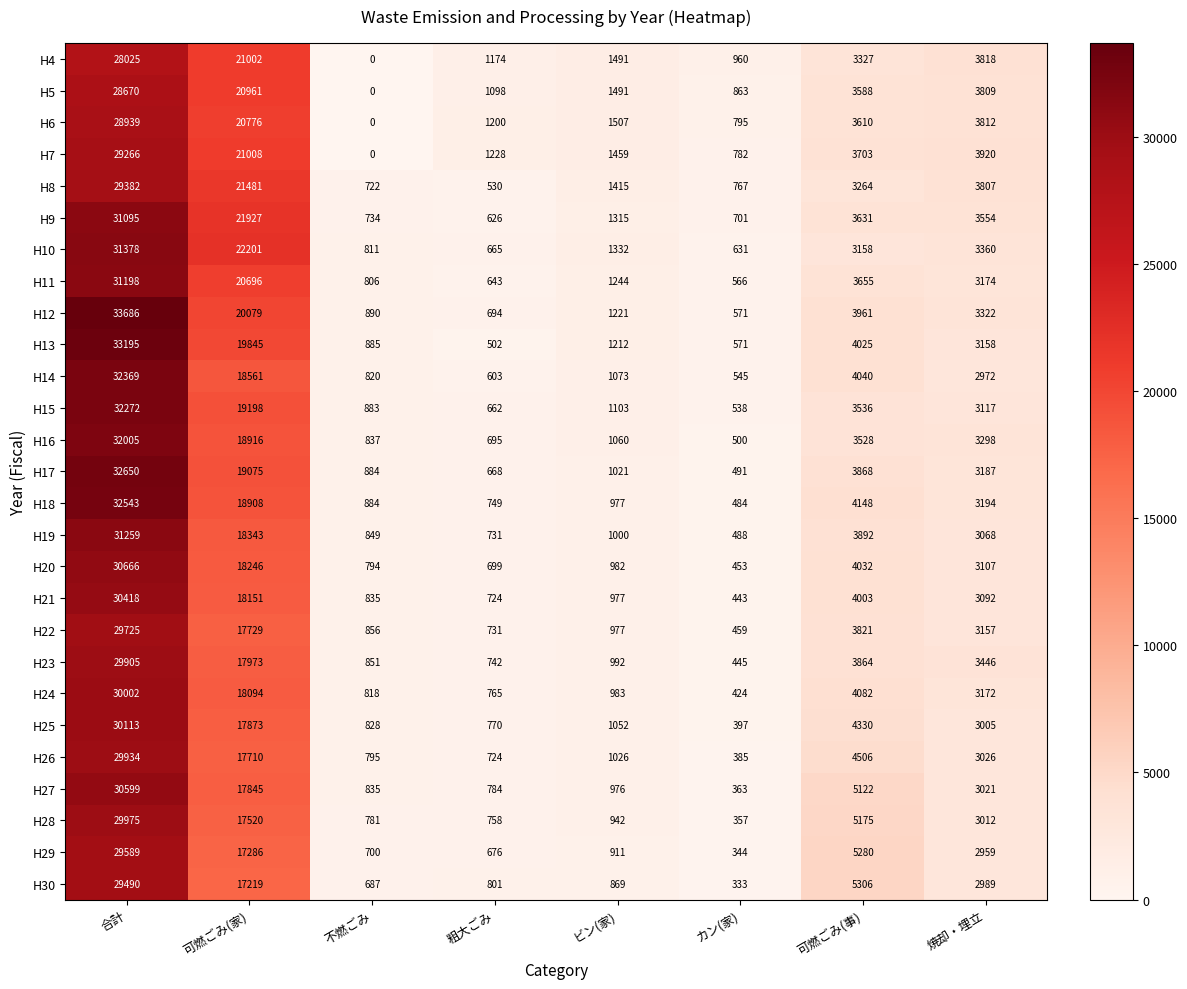

Which label corresponds to the smallest value in the chart?

不燃ごみ